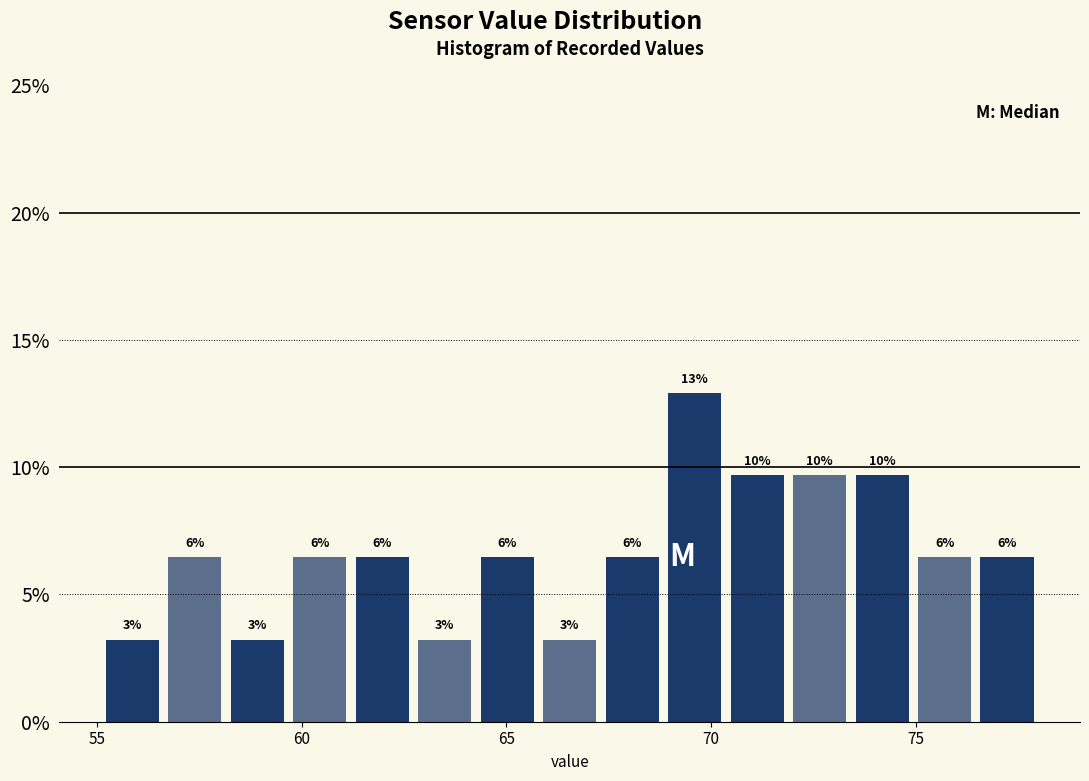

Around what value on the x-axis is the tallest bar? Give the approximate position of its centre, as read against the axis.

69.5